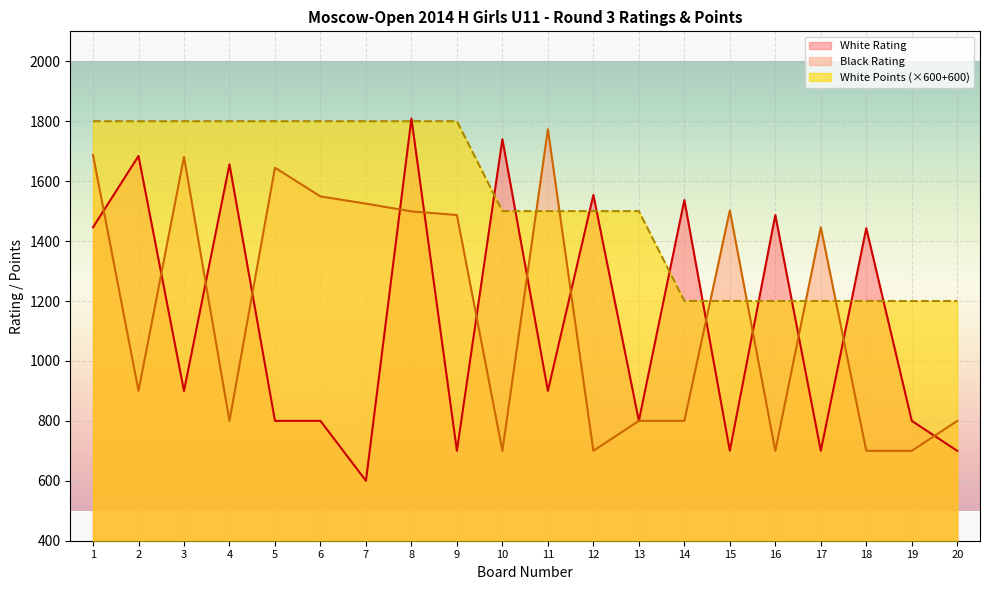

Reading left to right, transcribe all the data shown in this chart.

White Rating: 1=1446	2=1684	3=900	4=1656	5=800	6=800	7=600	8=1809	9=700	10=1740	11=900	12=1554	13=800	14=1537	15=700	16=1487	17=700	18=1443	19=800	20=700
Black Rating: 1=1687	2=900	3=1681	4=800	5=1645	6=1549	7=1525	8=1499	9=1487	10=700	11=1773	12=700	13=800	14=800	15=1502	16=700	17=1446	18=700	19=700	20=800
White Points: 1=1800	2=1800	3=1800	4=1800	5=1800	6=1800	7=1800	8=1800	9=1800	10=1500	11=1500	12=1500	13=1500	14=1200	15=1200	16=1200	17=1200	18=1200	19=1200	20=1200